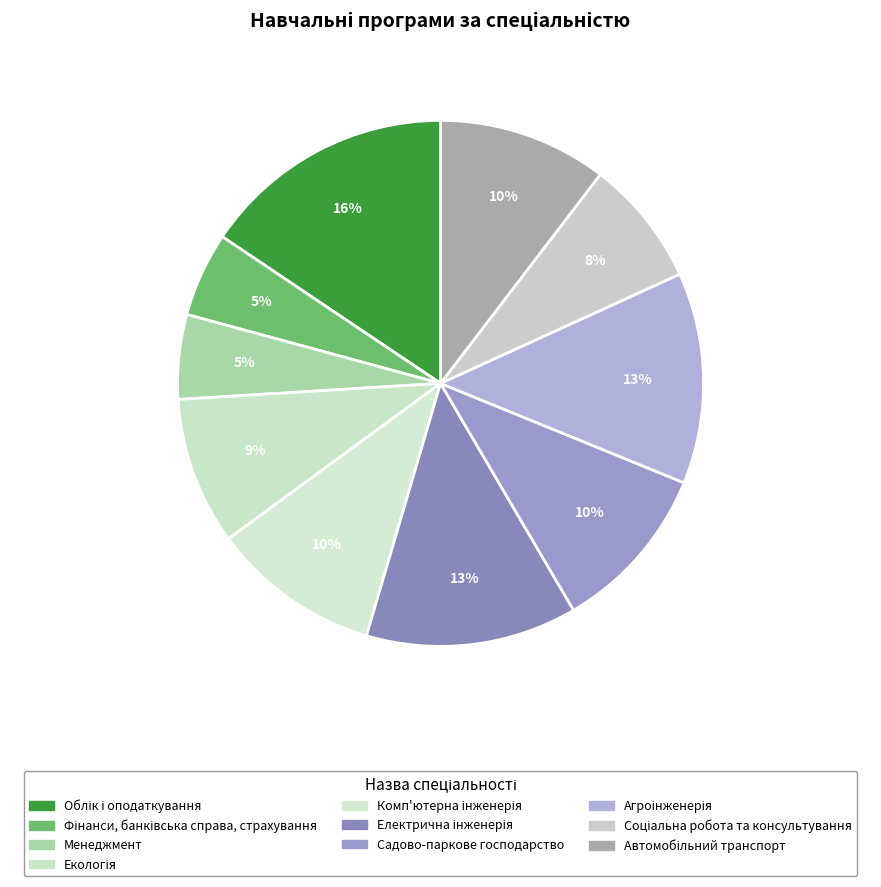

How many slices are in this pie chart?

10